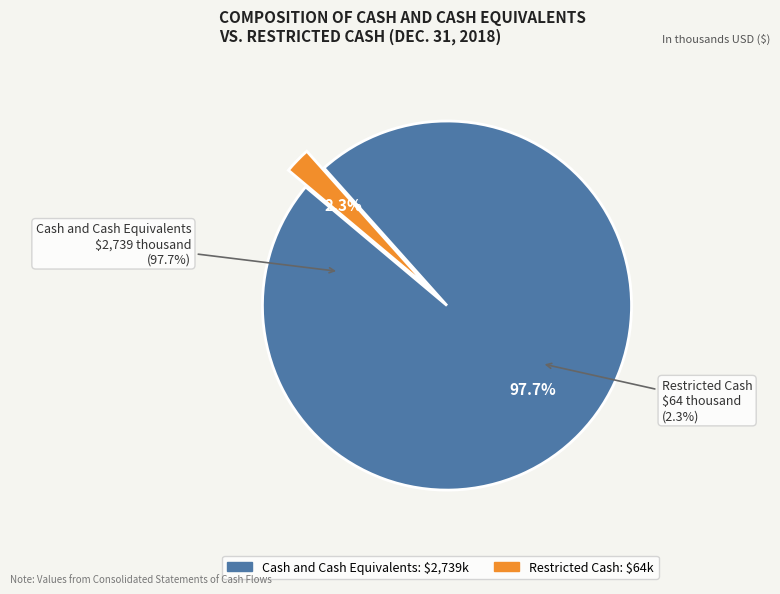

How many segments does this pie chart have?

2